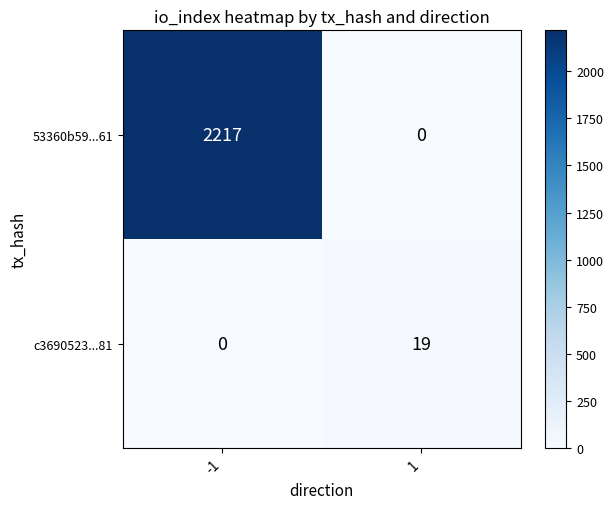

Count the number of data series in this chart.

2